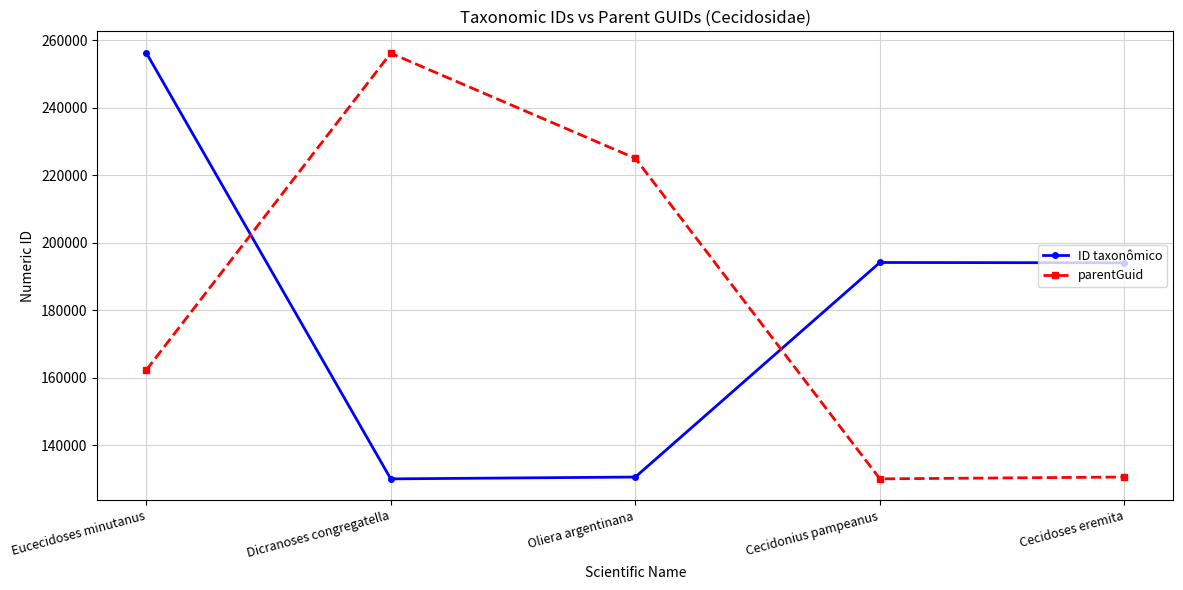

What is the highest value of the parentGuid series?

256166